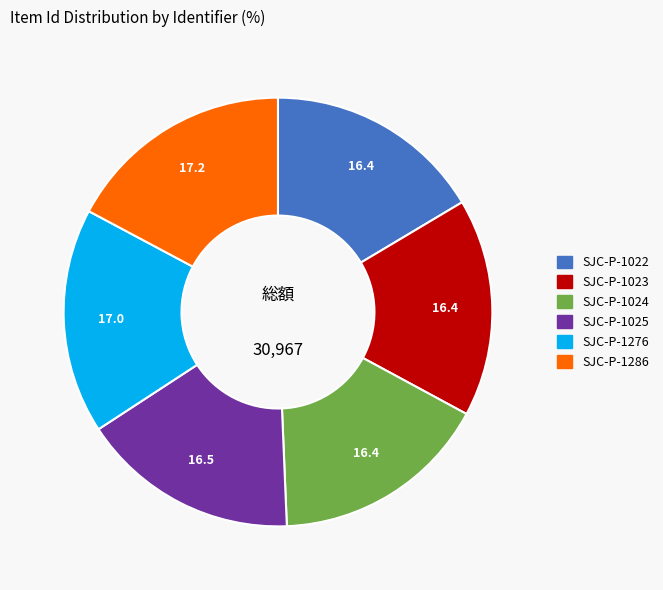

Count the number of slices in the pie.

6